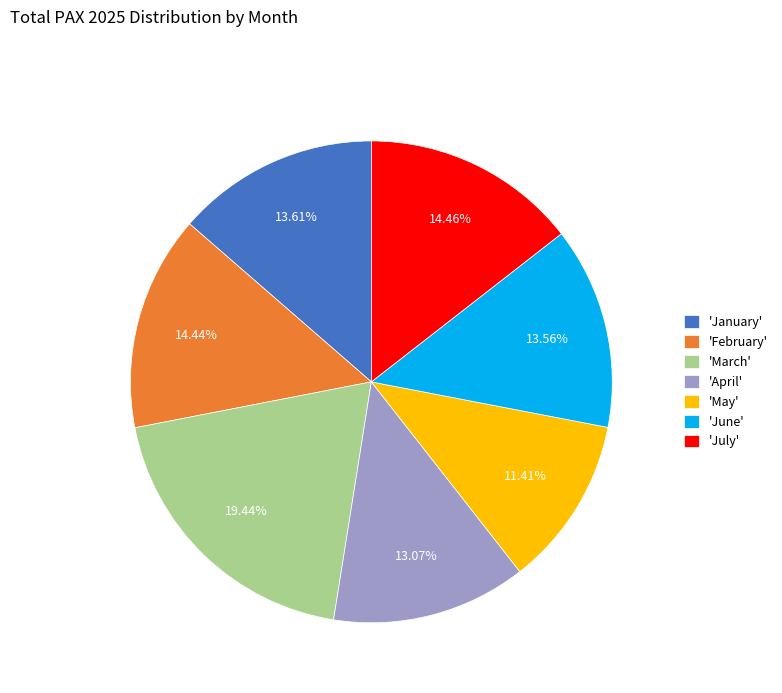

Is the sum of 'May' and 'March' greater than half?

No